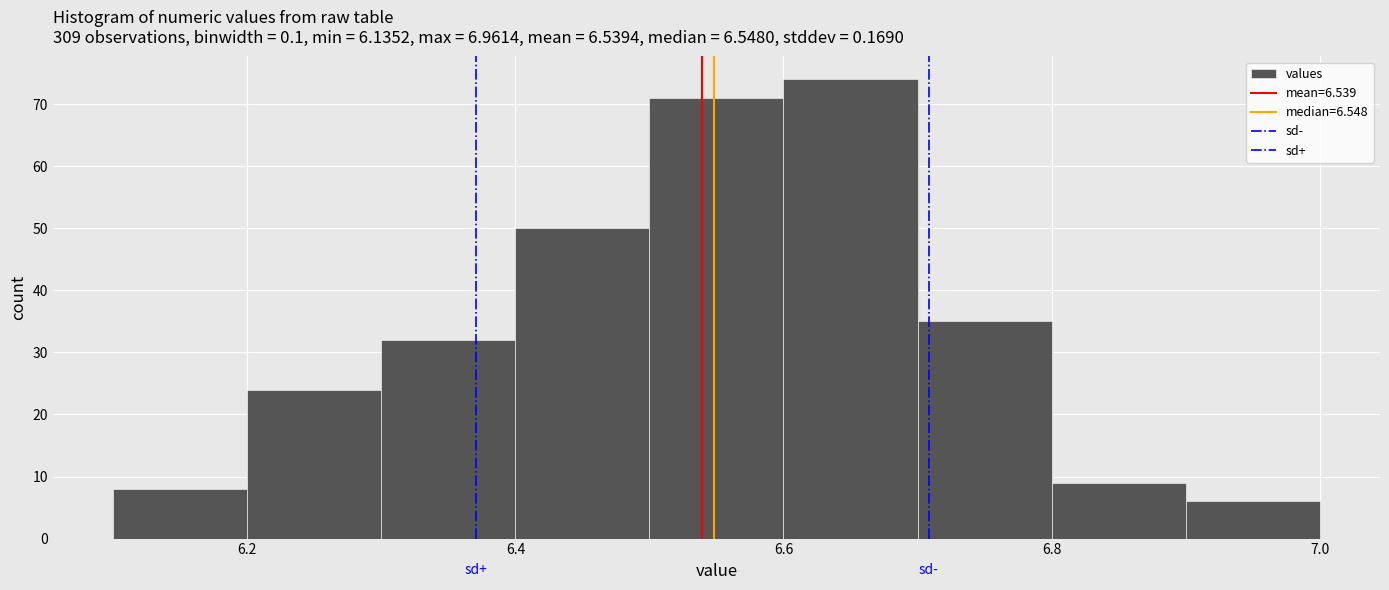

How tall is the bar that spans 6.4 to 6.5 on the x-axis? The values are not printed on the chart, so give them approximately, as read against the axis.

50